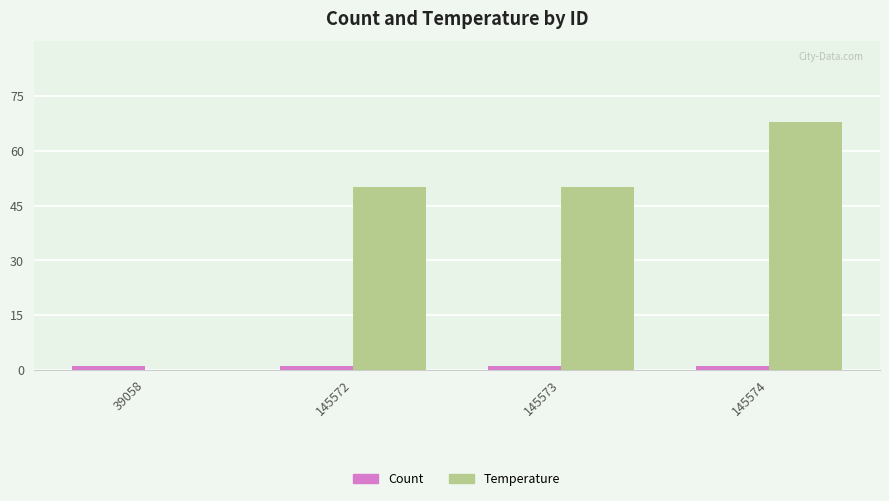

True or false: Temperature has a value of 0 at 39058.

True